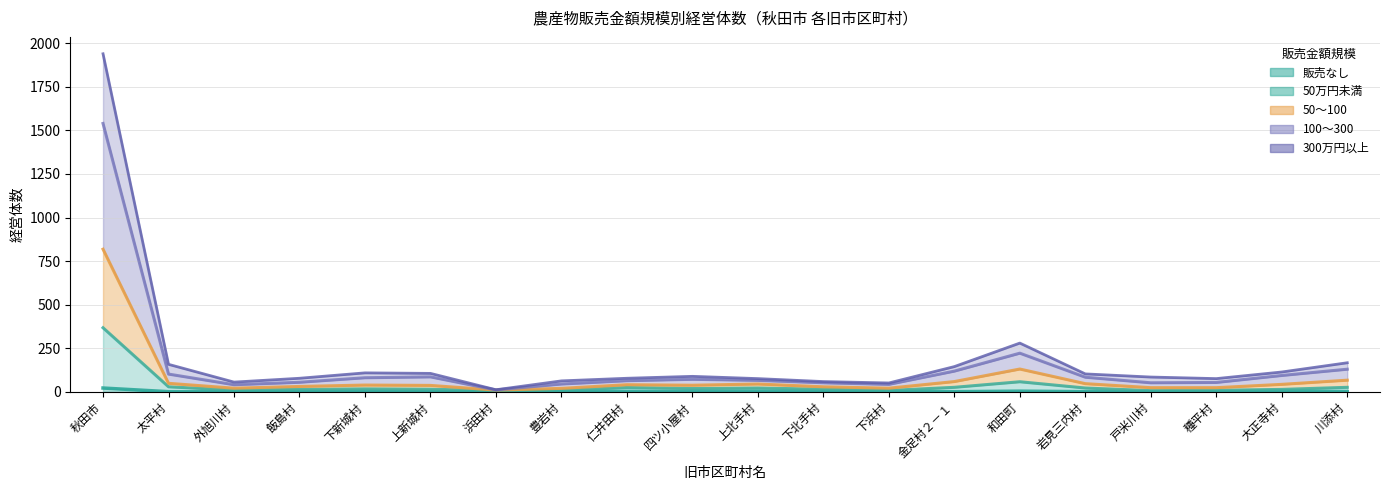

At how many categories does at least one series exceed 1347?

1